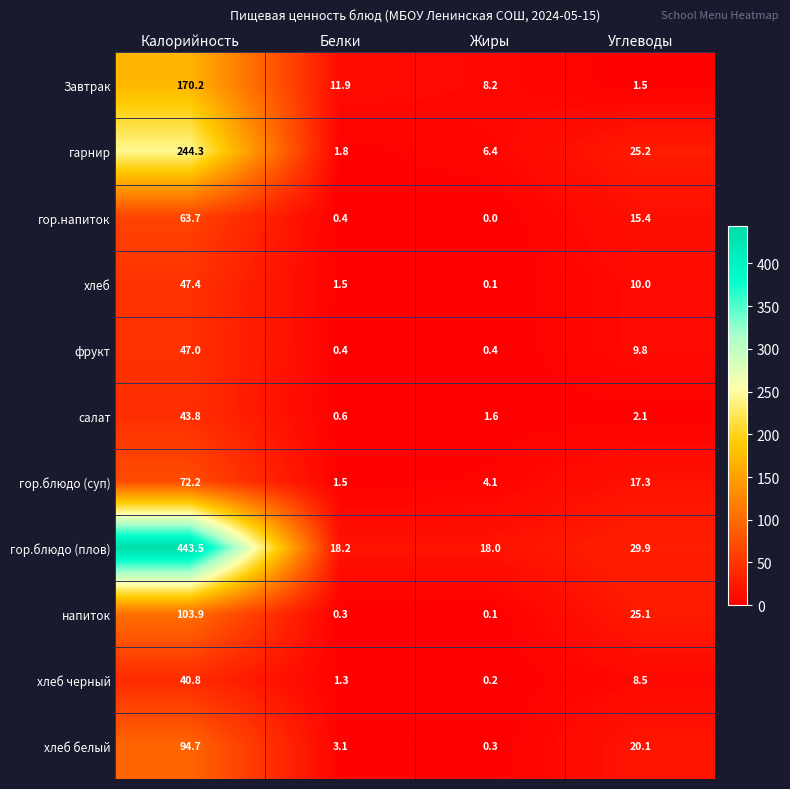

What is the difference between the Завтрак values at Жиры and Белки?

3.7